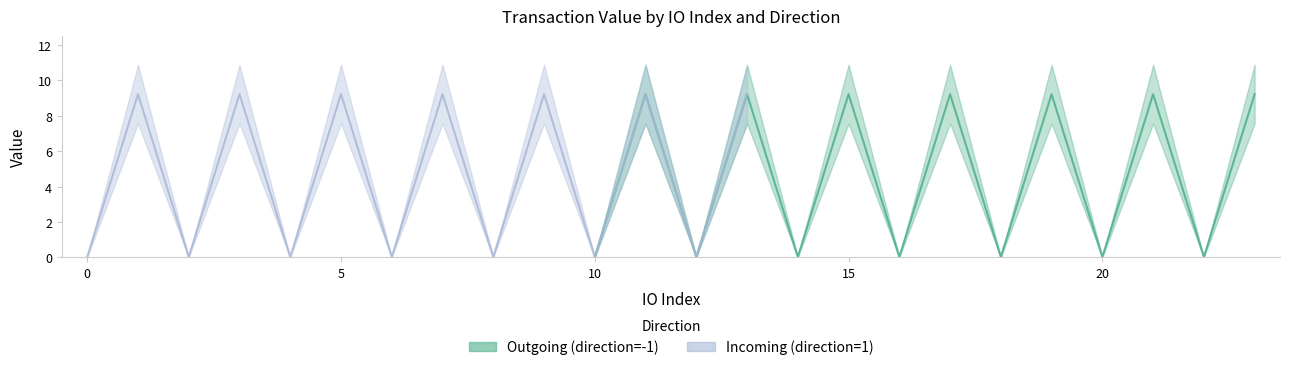

Which series changed the most between io_4 and io_10?

Outgoing (direction=-1)